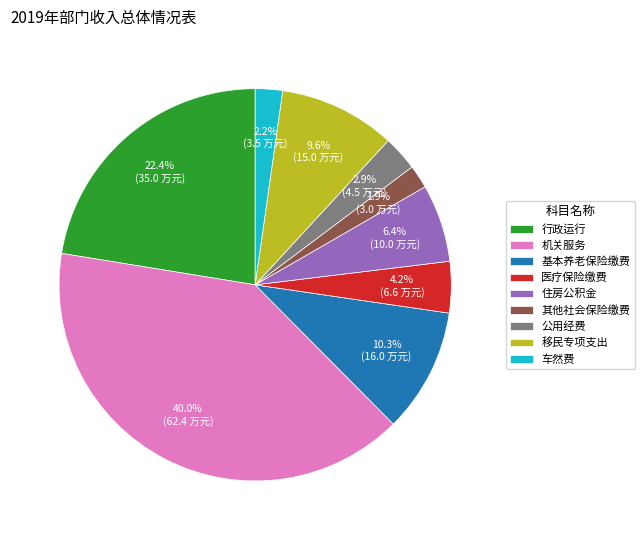

How many segments does this pie chart have?

9